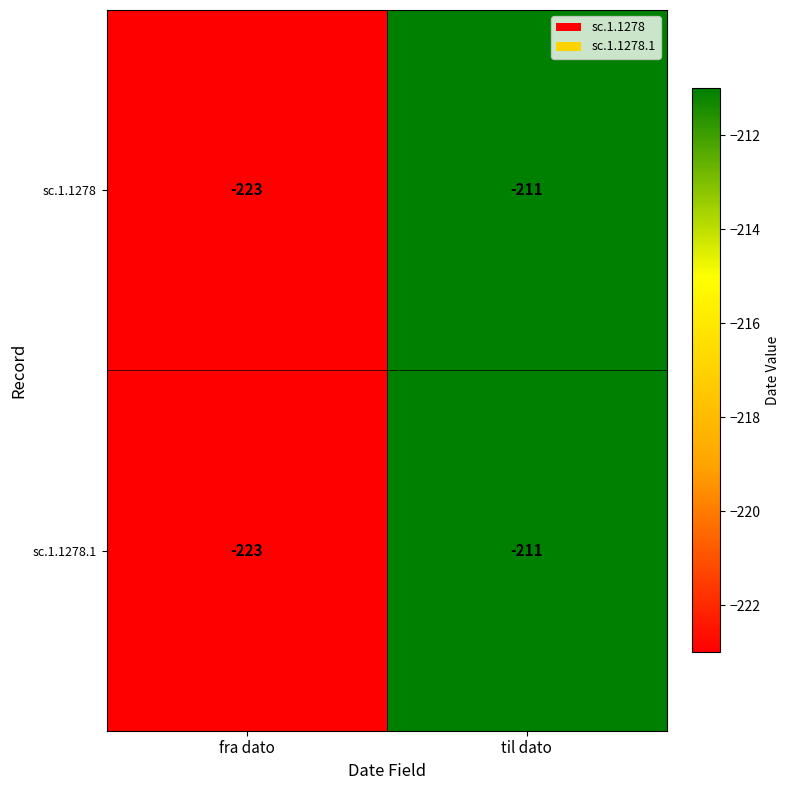

What is the total value across all series at til dato?

-422